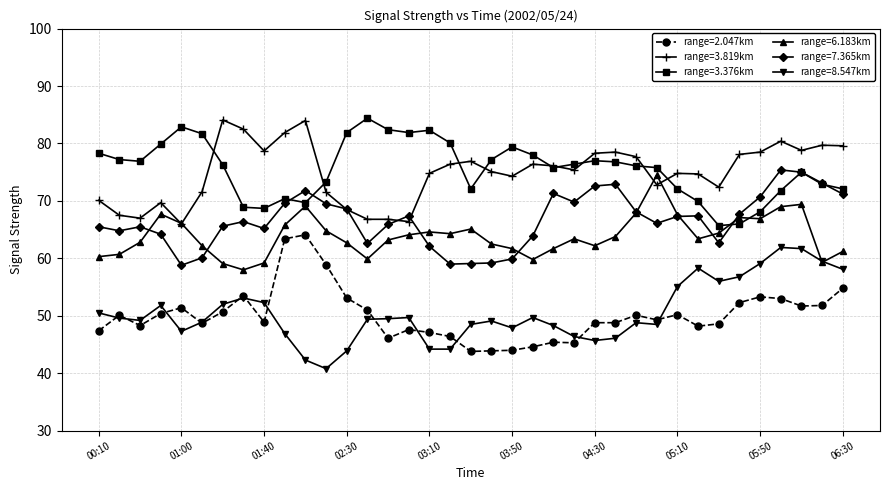

Count the number of categories in the chart.

37